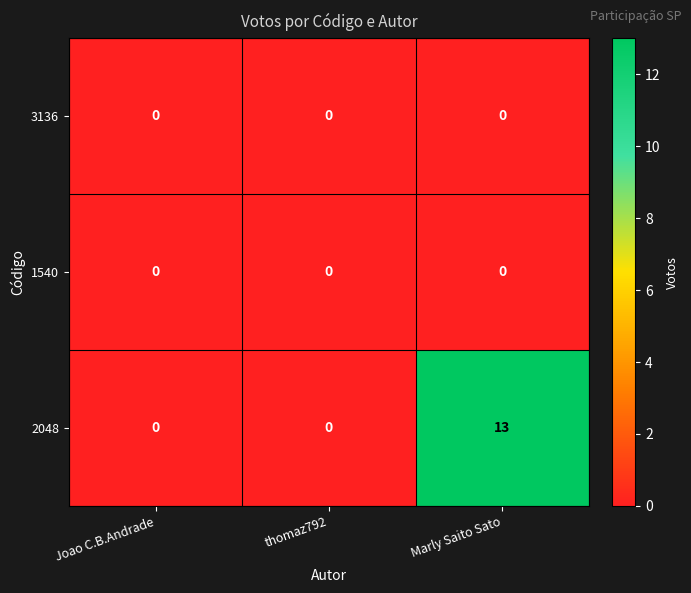

Reading left to right, list all the values displayed in this chart.

3136: Joao C.B.Andrade=0	thomaz792=0	Marly Saito Sato=0
1540: Joao C.B.Andrade=0	thomaz792=0	Marly Saito Sato=0
2048: Joao C.B.Andrade=0	thomaz792=0	Marly Saito Sato=13